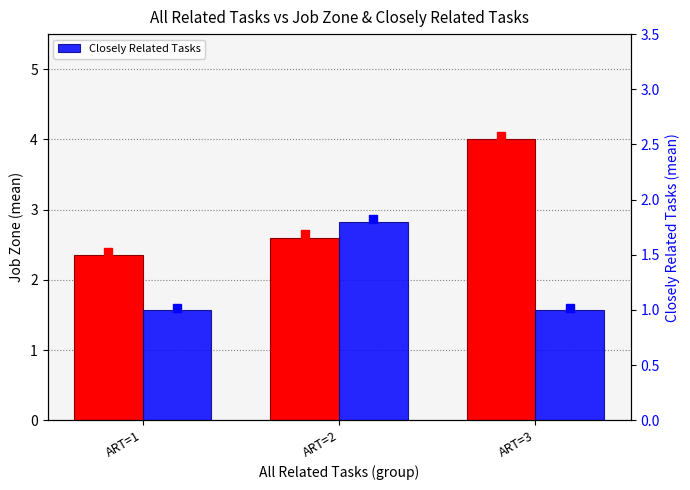

Which series has the largest total across all categories?

Job Zone